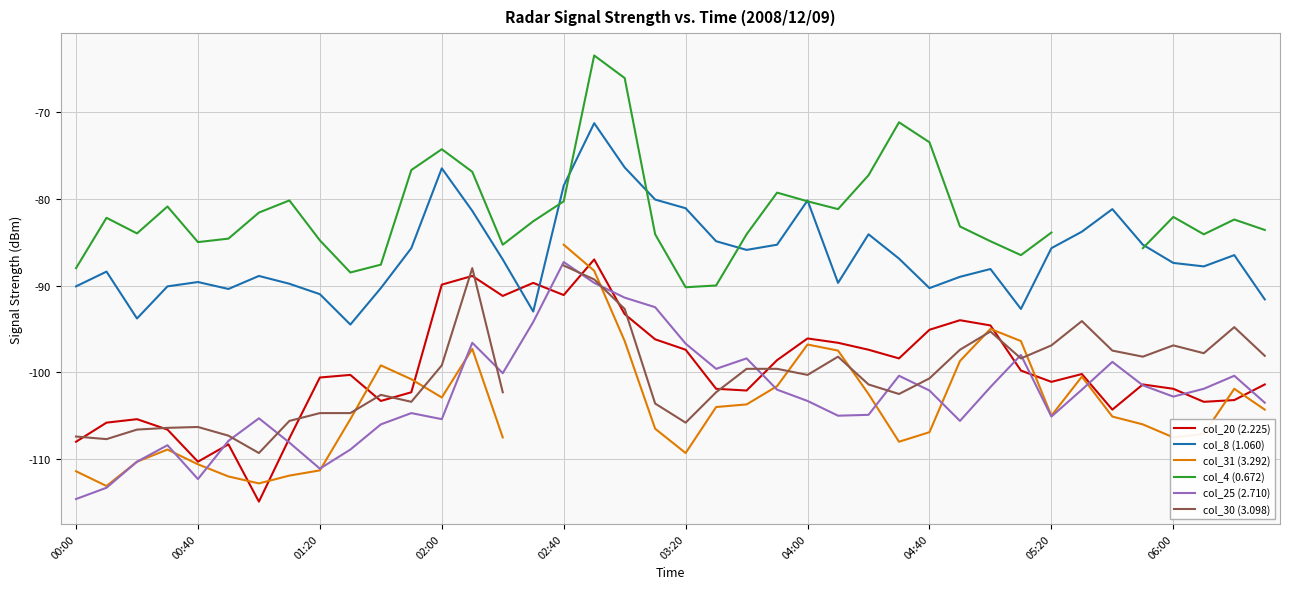

True or false: col_25 (2.710) and col_8 (1.060) intersect in this chart.

False